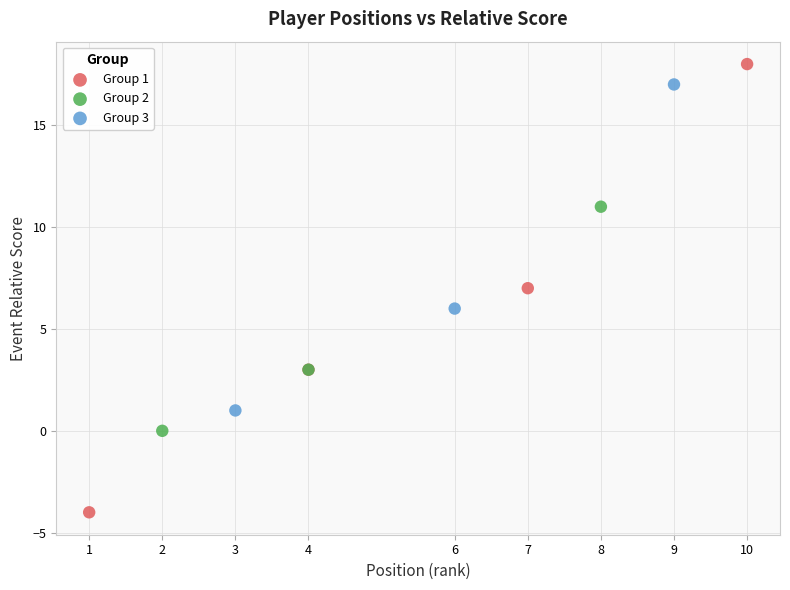

Which series contains the highest Y value?

Group 1